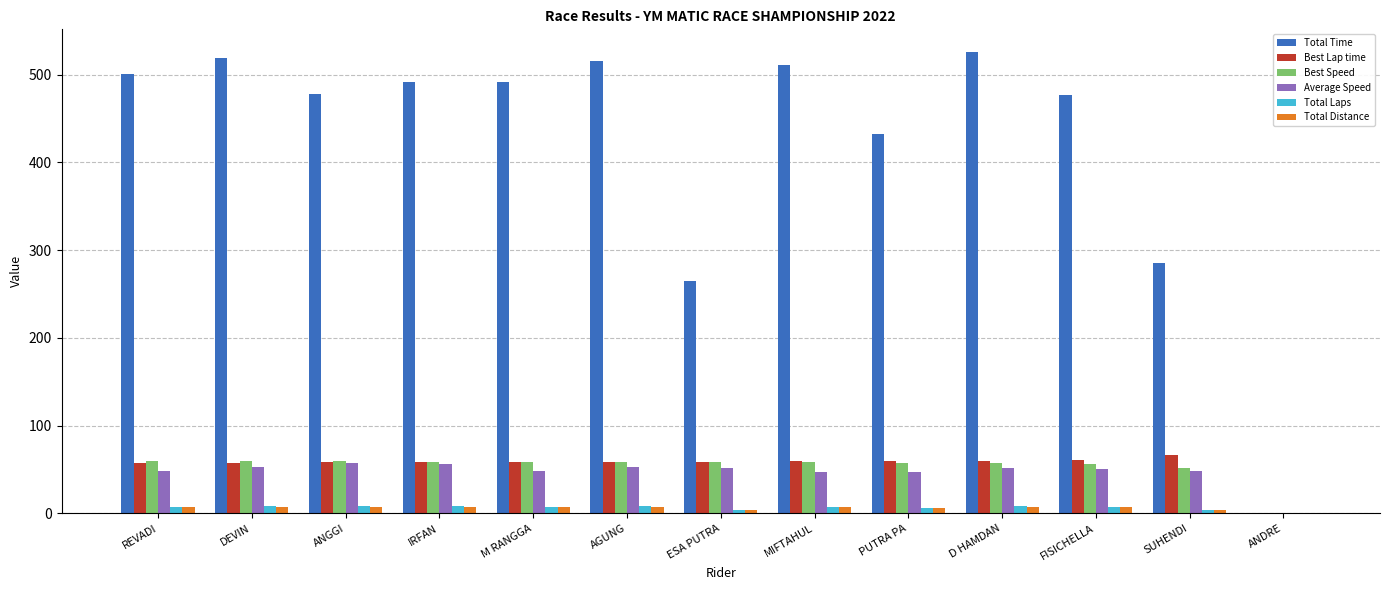

What is the greatest value displayed?

525.3